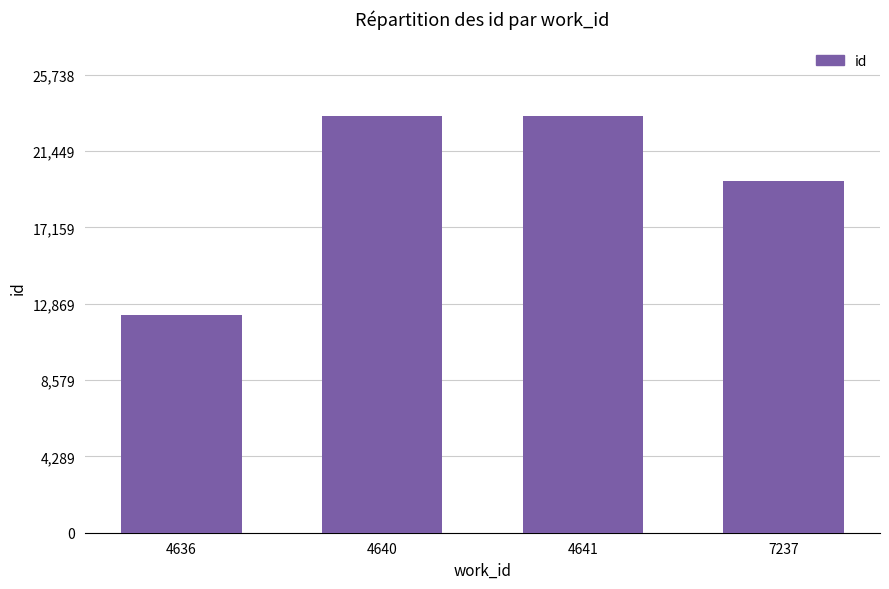

Where is the data nearest to the value 17804?

7237